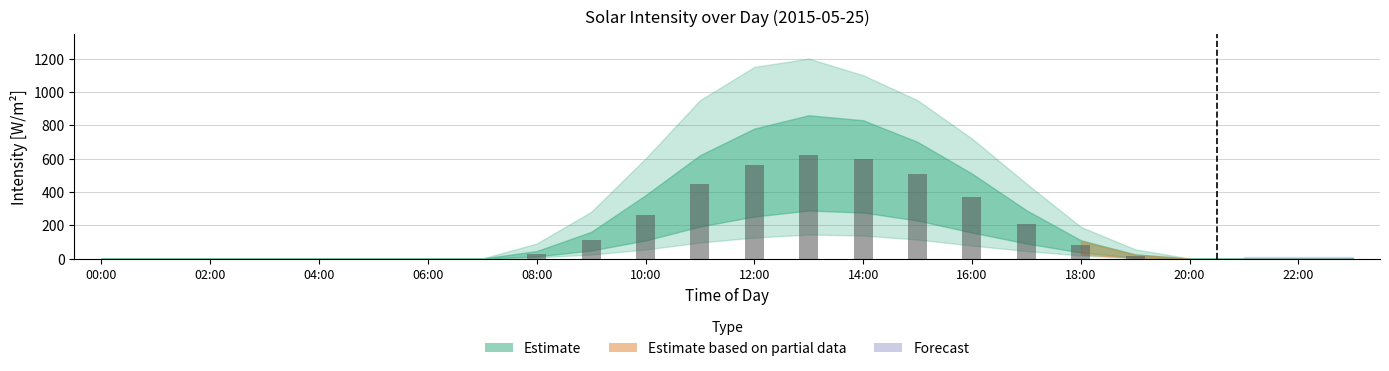

What is the sum of all values?

3818